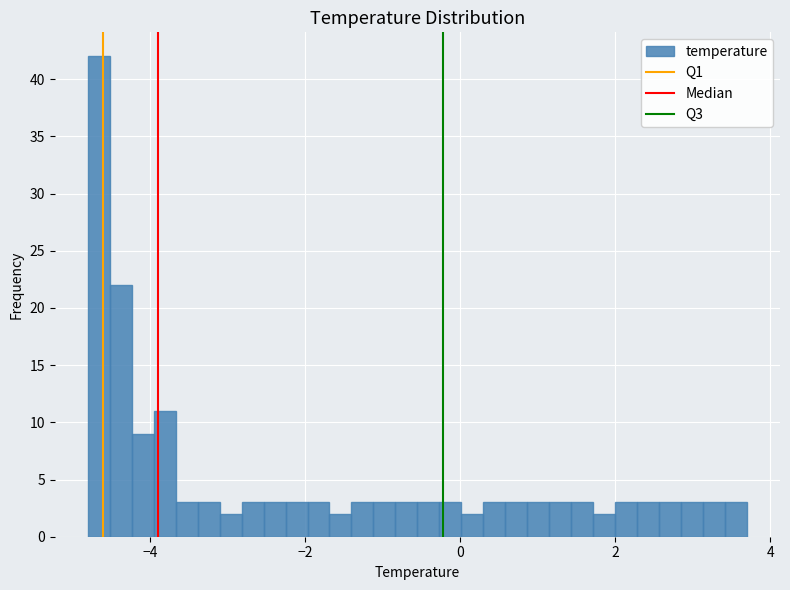

Around what value on the x-axis is the tallest bar? Give the approximate position of its centre, as read against the axis.

-4.6